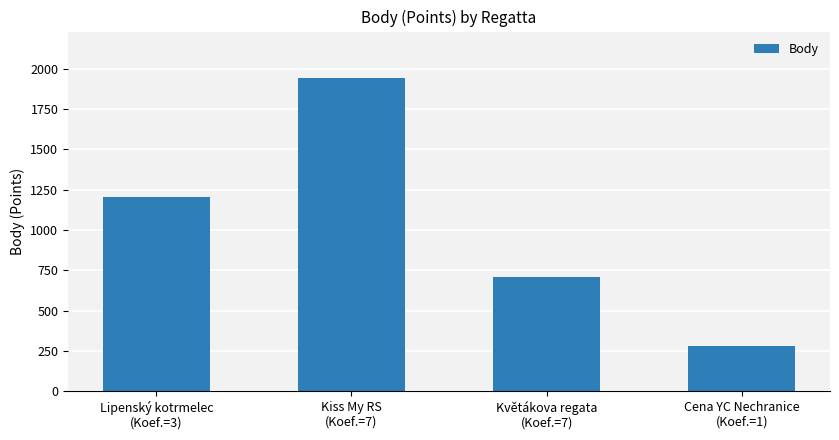

What position from the left is Kiss My RS
(Koef.=7)?

2